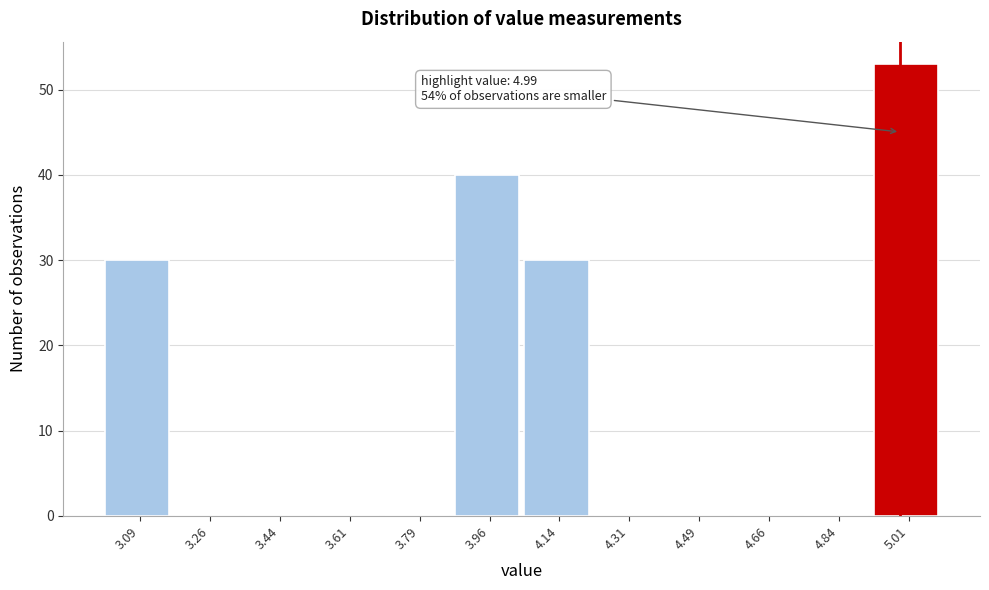

Over which range of the x-axis is the bar tallest?

4.925 to 5.100